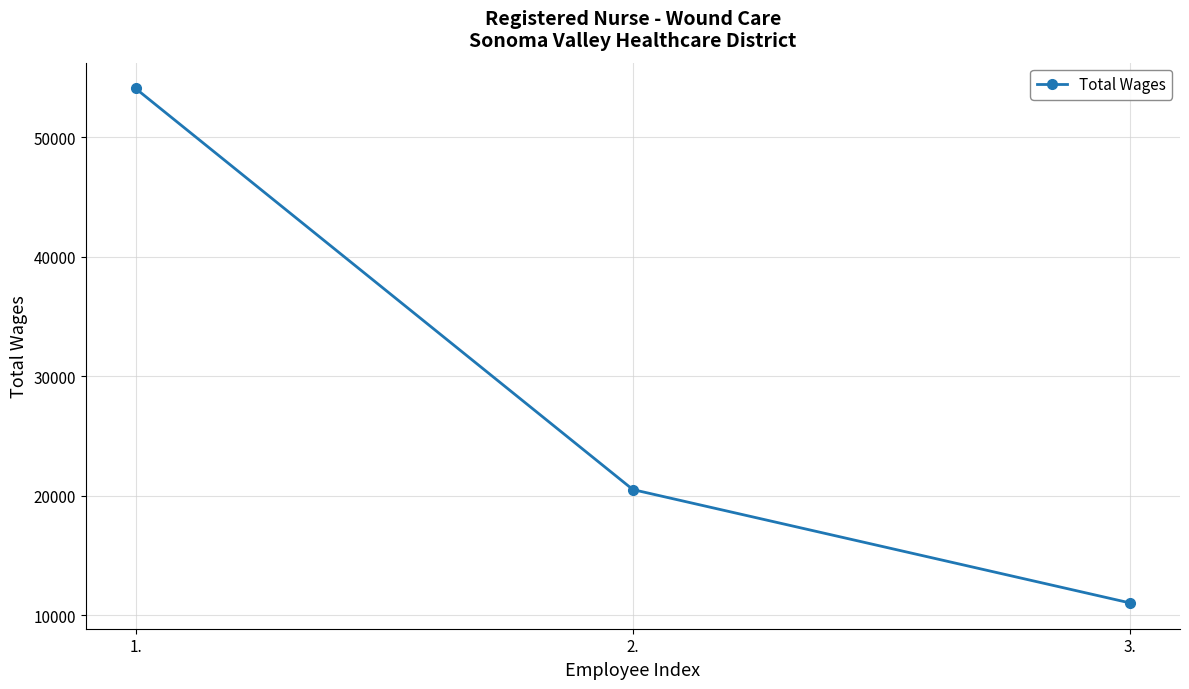

What is the difference between the maximum and minimum values?

43046